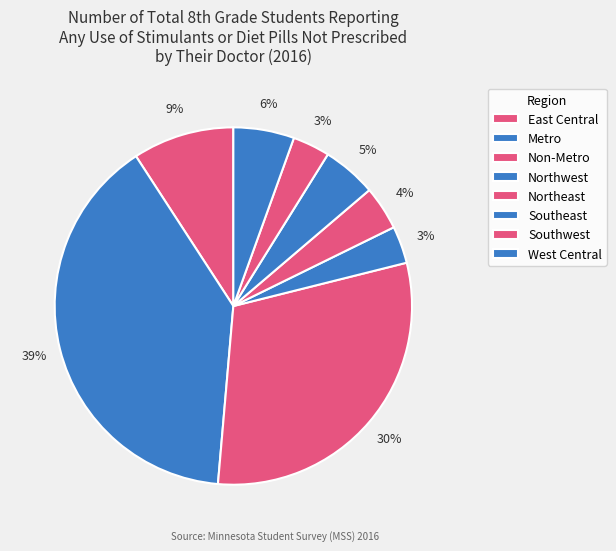

Does Metro account for over 50% of the chart?

No